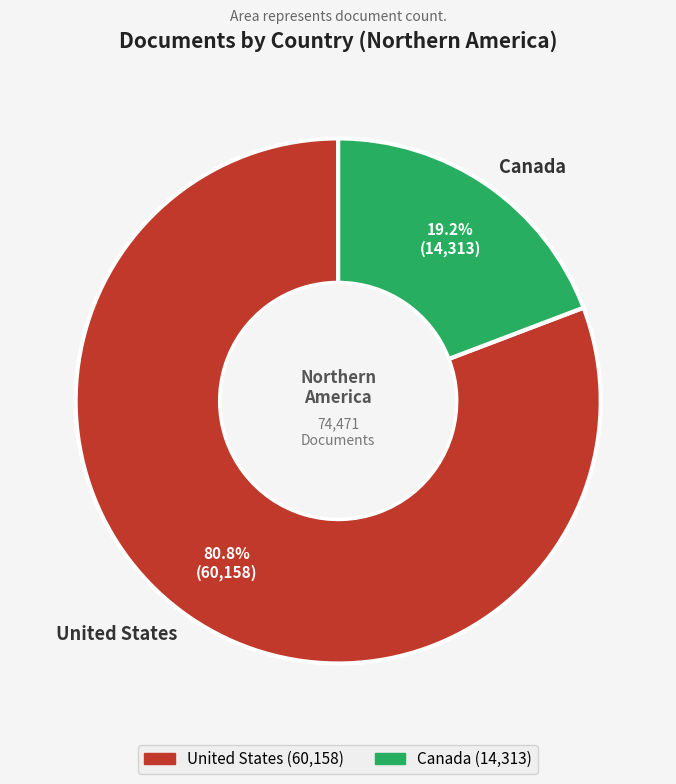

Which slice is the largest?

United States